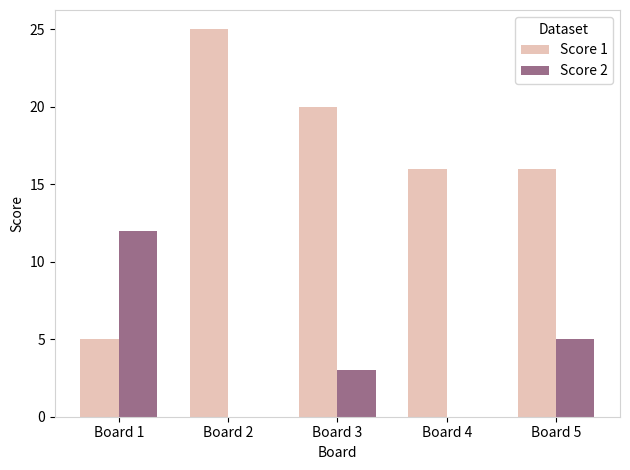

What is the sum of all Score 1 values?

82